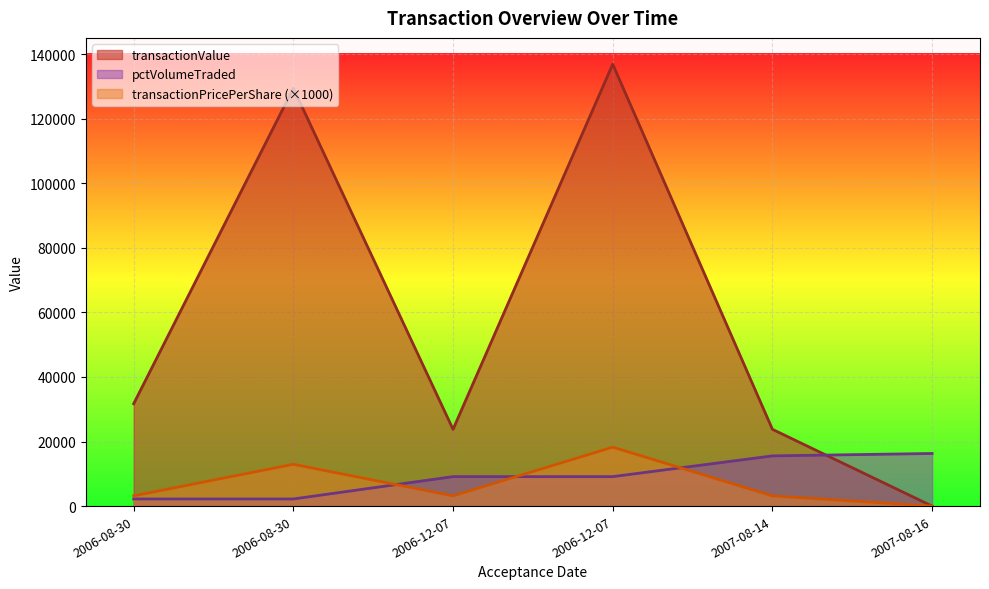

Which series has the largest range (max minus min)?

transactionValue